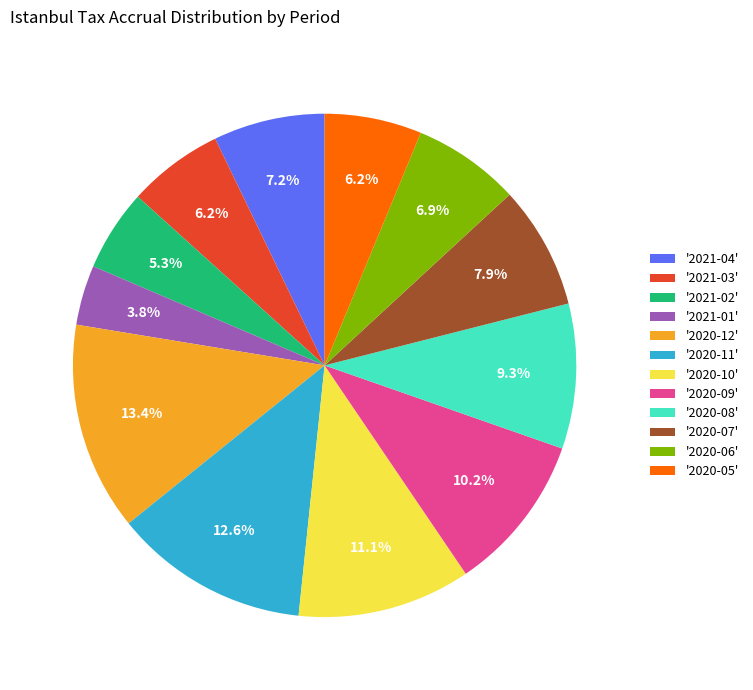

To the nearest percent, what is the difference between the largest and smallest slice percentages?

10%